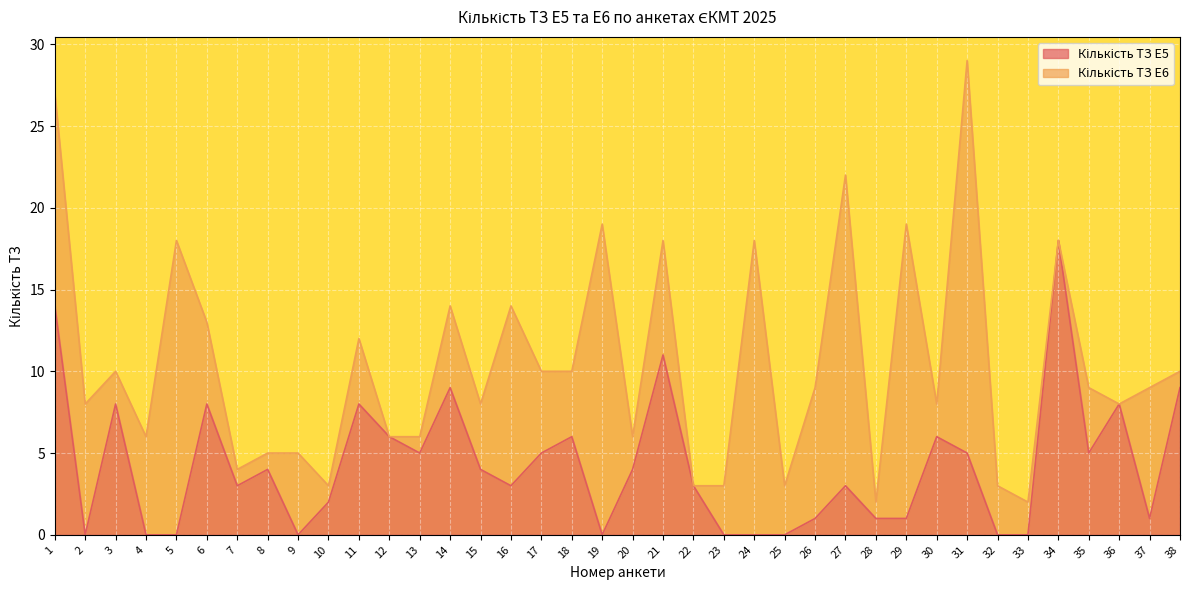

At which label does the data first exceed 4?

1